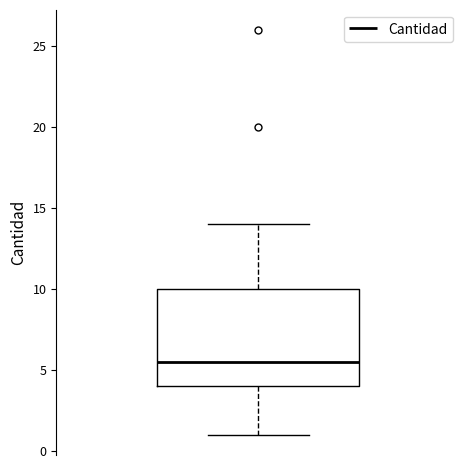

Read this box plot against the y-axis: the position of the median line, the range covered by the box, and the ends of both whiskers. The values are not printed on the chart, so give them approximately, as read against the axis.

median 5.5, box 4.0 to 10.0, whiskers 1.0 to 14.0